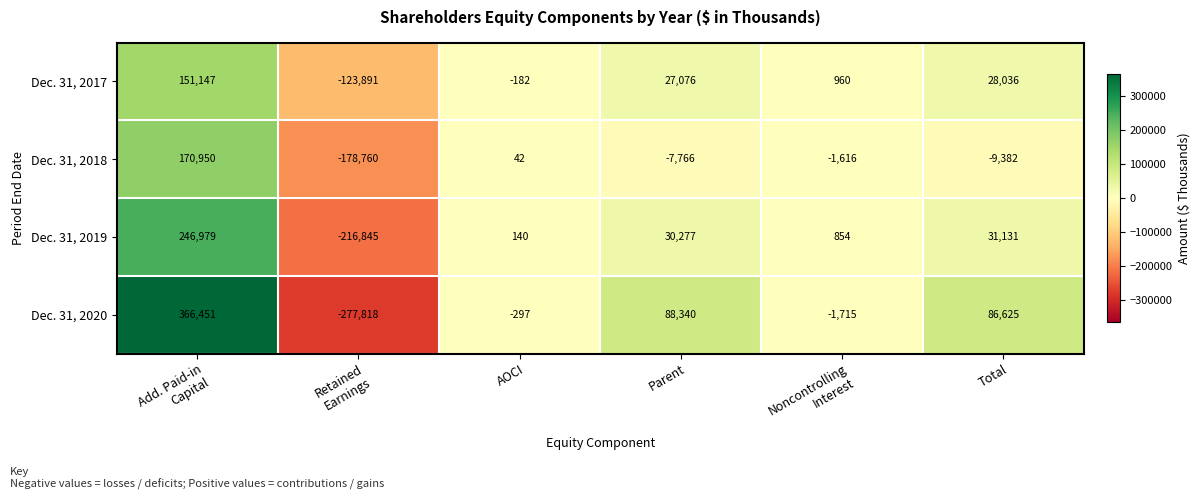

Is it true that Dec. 31, 2020 equals 88340 at Parent?

True